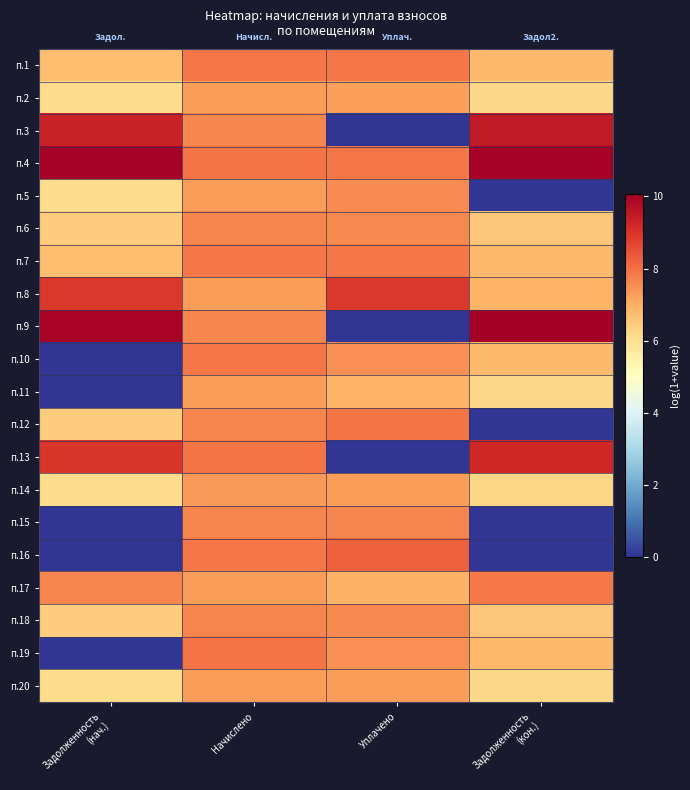

At Задолженность (нач.), list the series in order from largest to smallest.

п.4, п.9, п.3, п.13, п.8, п.17, п.7, п.1, п.12, п.6, п.18, п.14, п.20, п.2, п.5, п.10, п.11, п.15, п.16, п.19